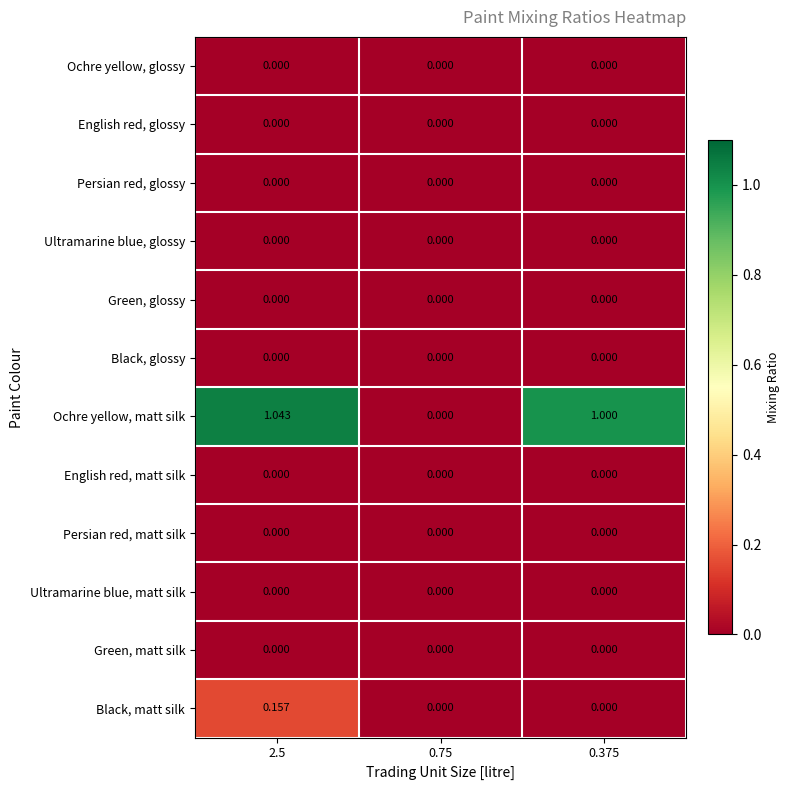

Which series has the largest range (max minus min)?

Ochre yellow, matt silk